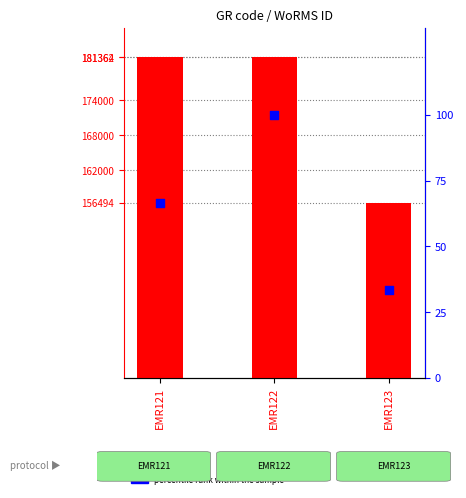

At which category is the sum across all series the highest?

EMR122